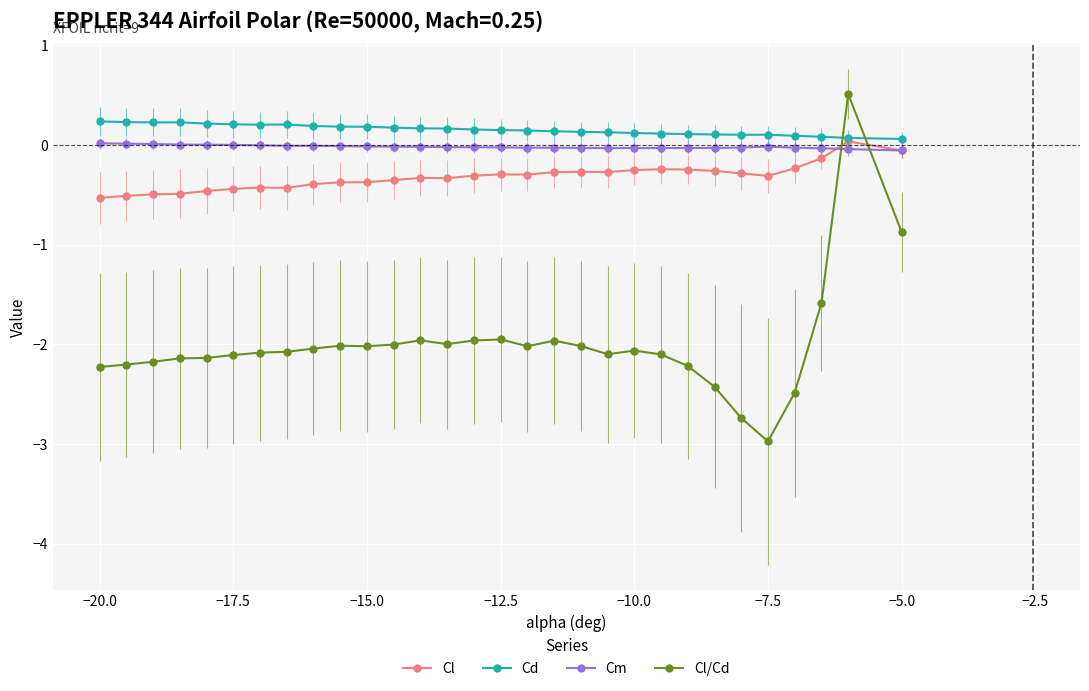

True or false: Cd and Cm cross at least once.

False